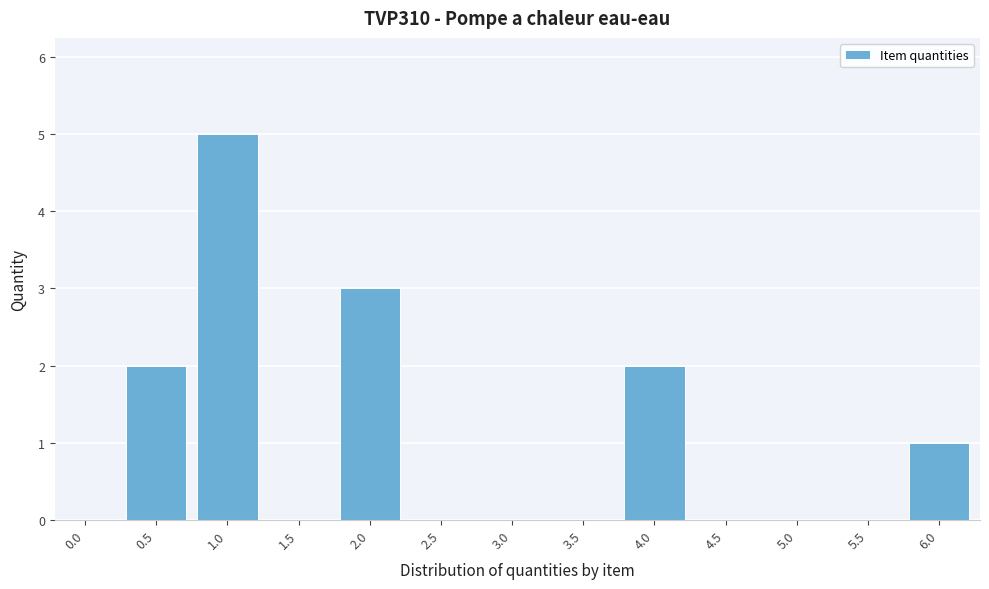

Reading left to right, transcribe all the data shown in this chart.

0.0=0	0.5=2	1.0=5	1.5=0	2.0=3	2.5=0	3.0=0	3.5=0	4.0=2	4.5=0	5.0=0	5.5=0	6.0=1